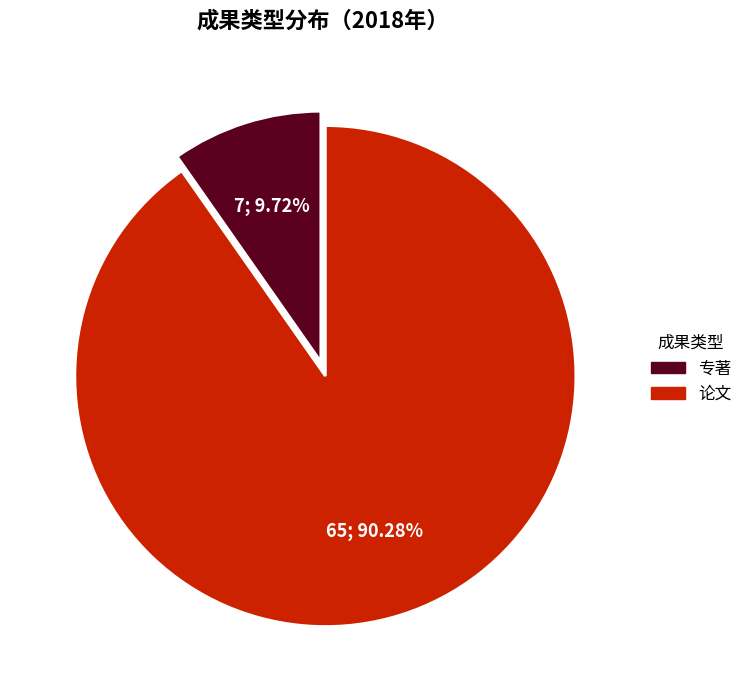

Is there any slice that represents more than half of the pie?

Yes